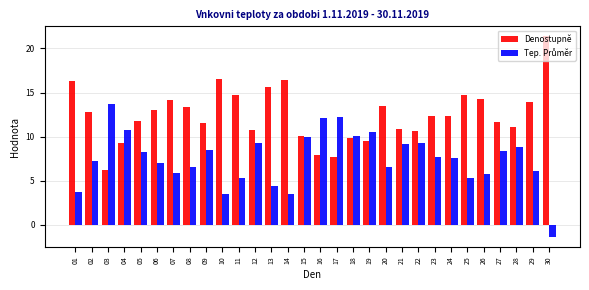

What is the spread (max minus min) of values at 24?

4.7